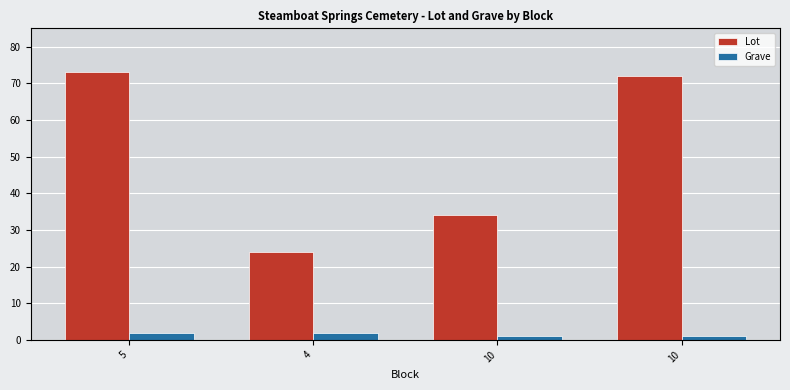

Reading left to right, extract all data points from this chart.

Lot: 5=73	4=24	10=34	10=72
Grave: 5=2	4=2	10=1	10=1